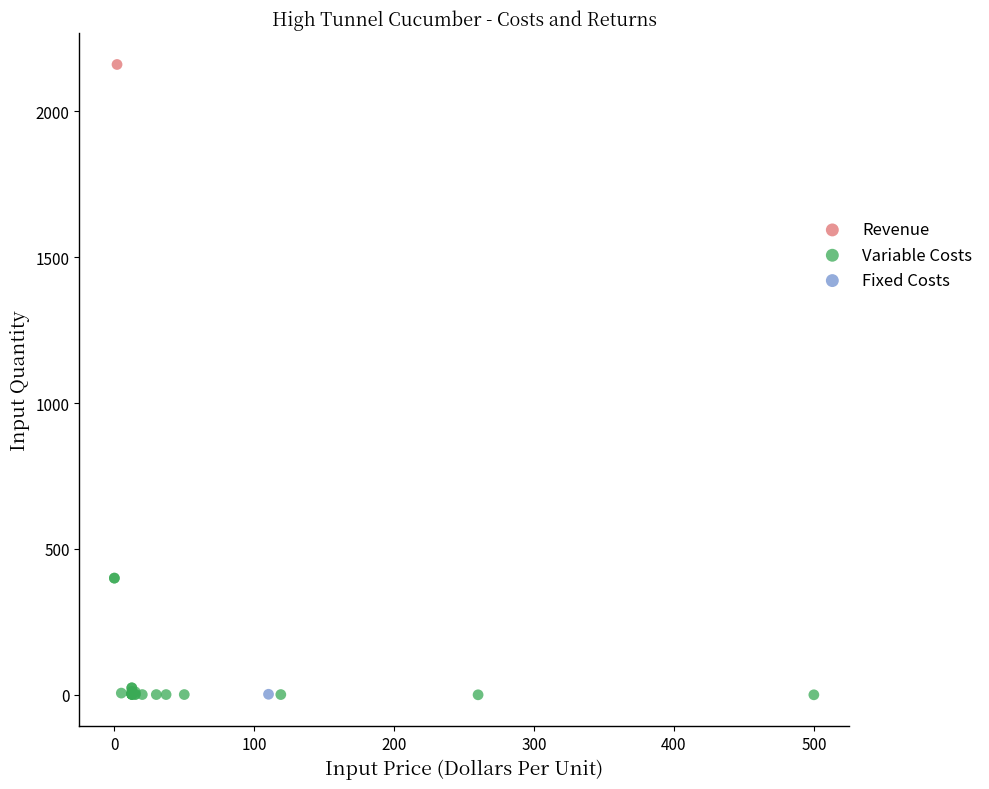

What are all the series names shown in the legend?

Revenue, Variable Costs, Fixed Costs